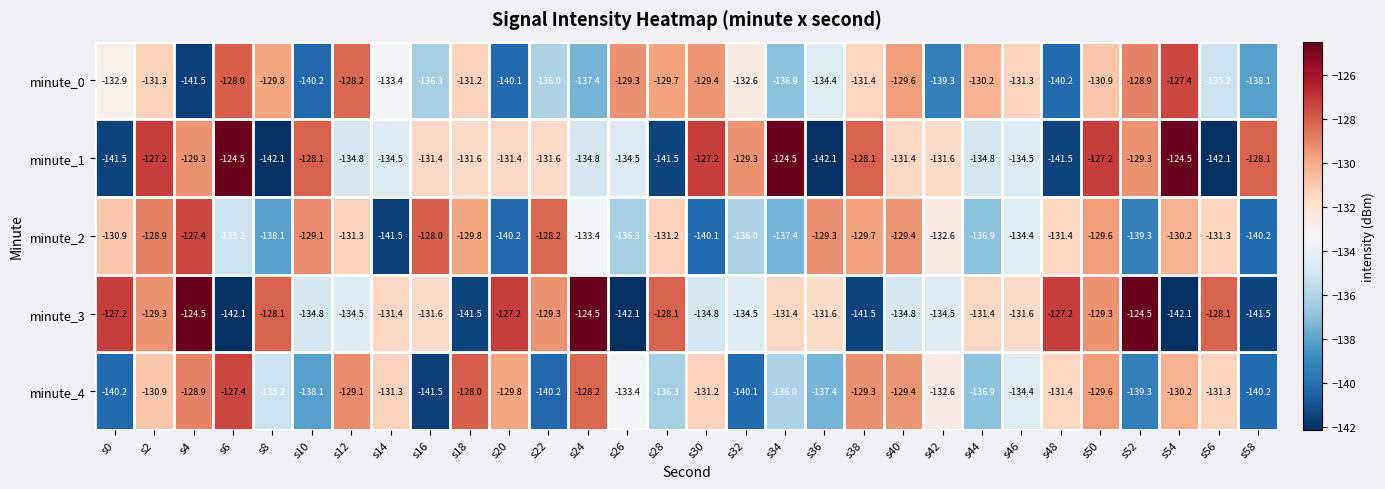

Rank the series at s38 from lowest to highest value.

minute_3, minute_0, minute_2, minute_4, minute_1